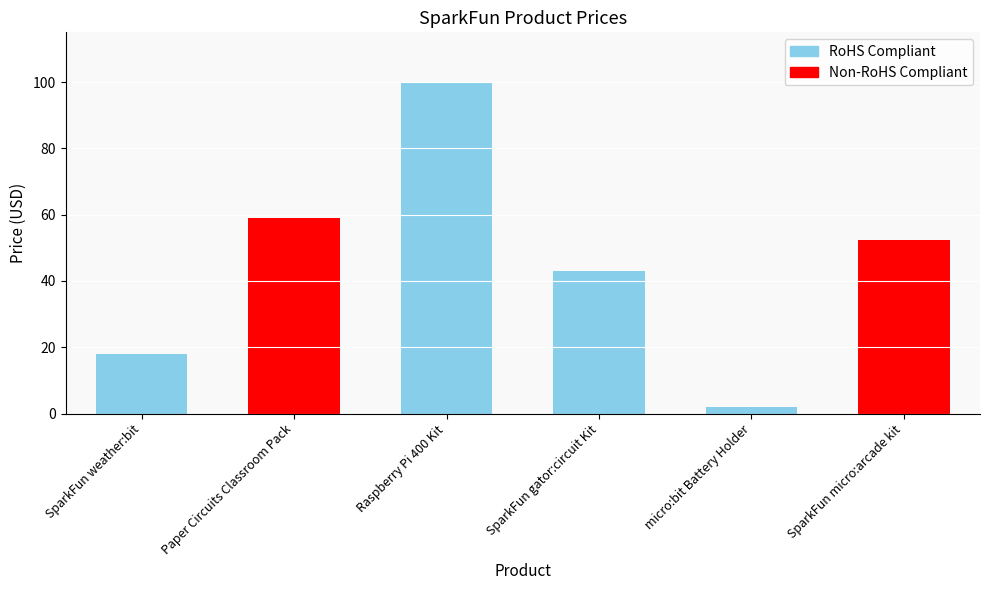

What is the label of the 5th bar from the right?

Paper Circuits Classroom Pack